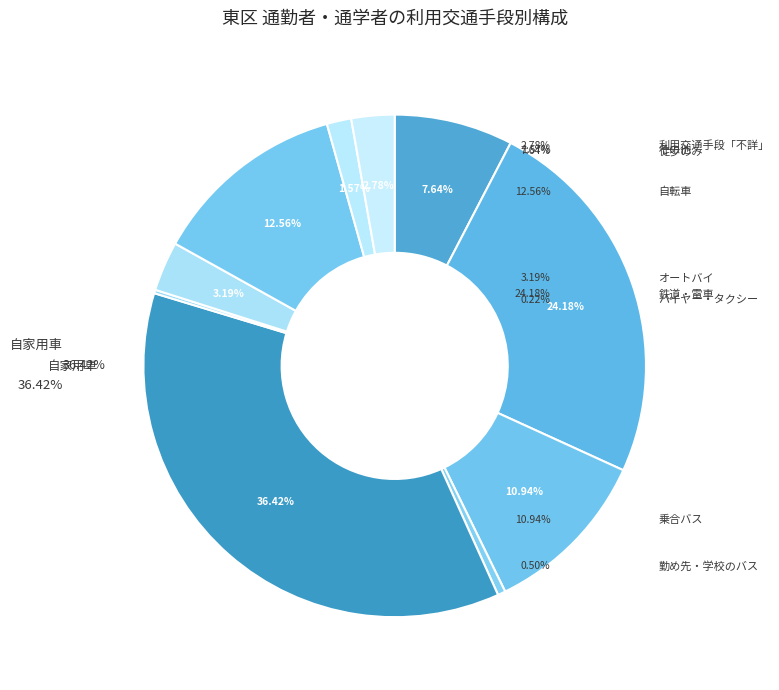

How many segments does this pie chart have?

10